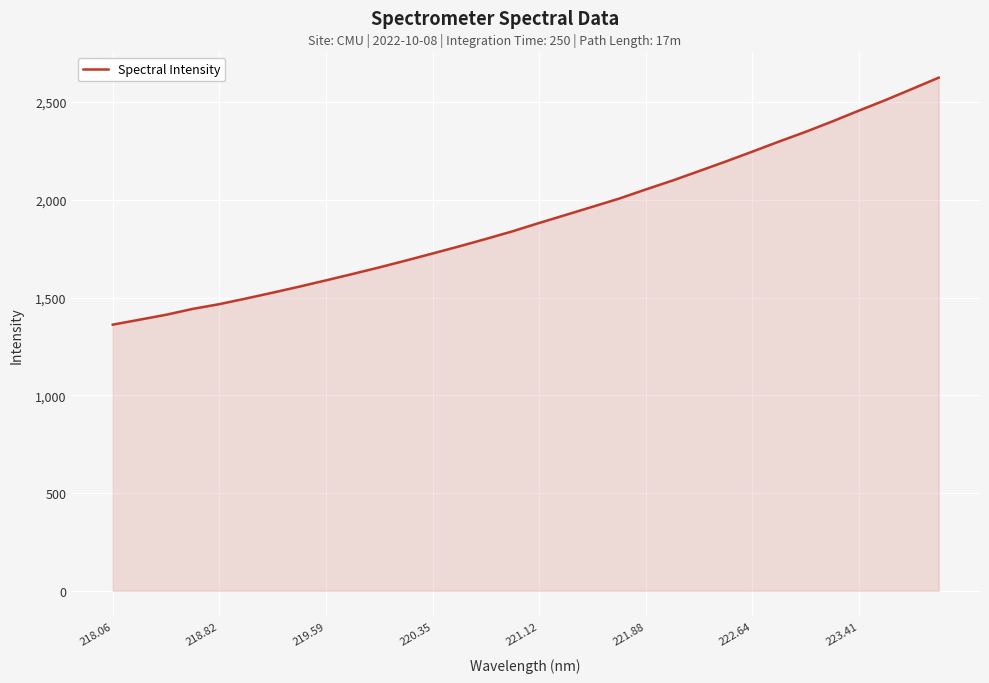

What is the smallest value displayed?

1361.5